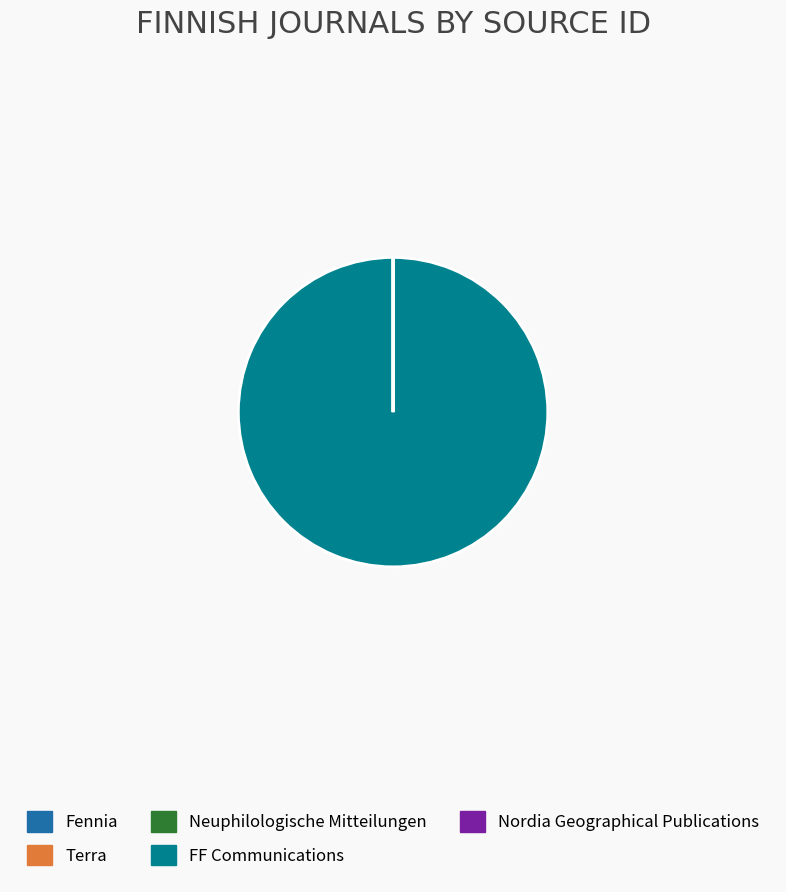

Does FF Communications represent more than half of the total?

Yes